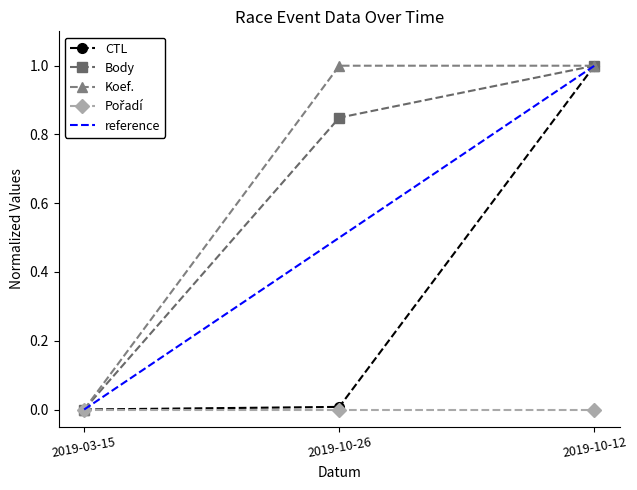

Does the chart display data point markers on the line(s)?

Yes